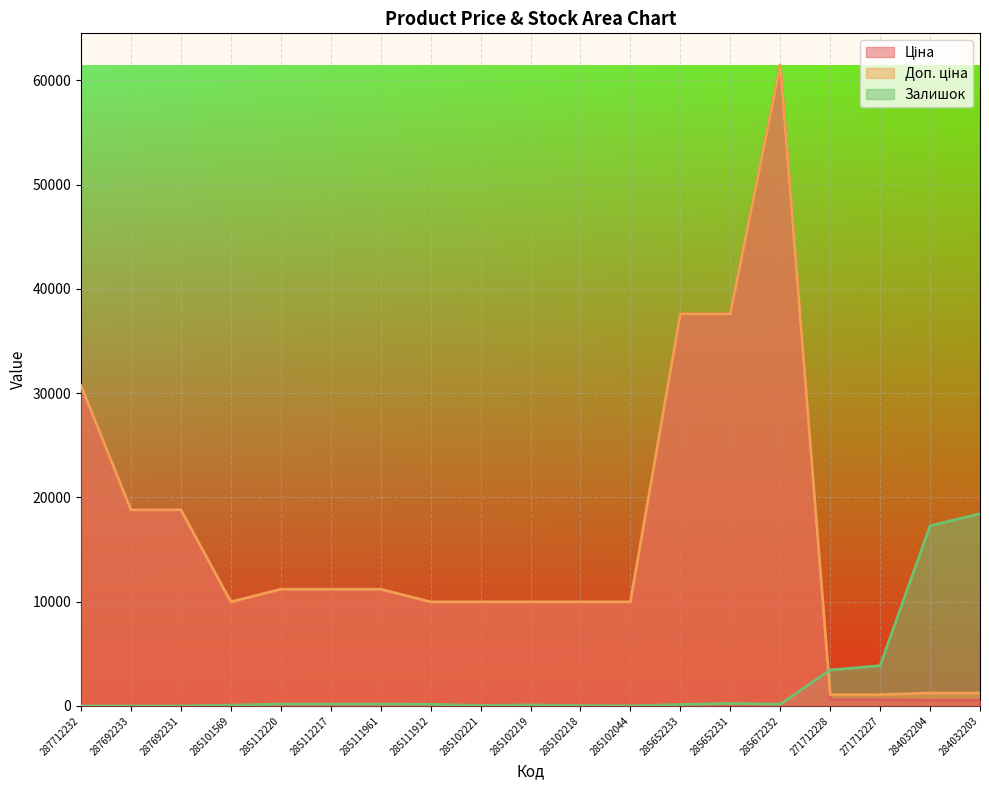

Is it true that Доп. ціна equals 16807.0 at 285101569?

False